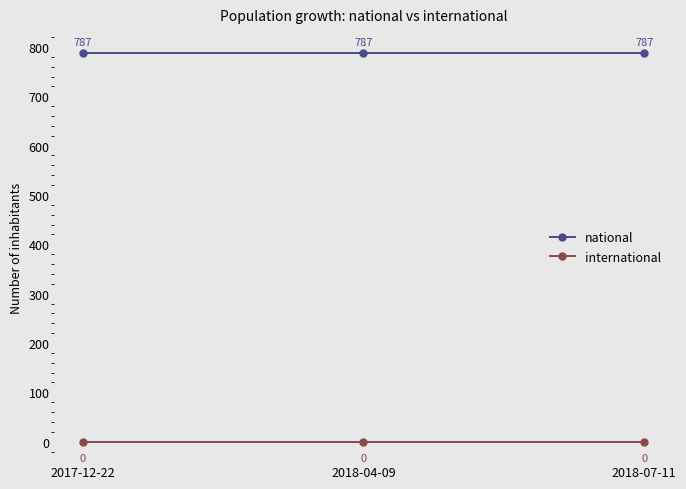

What is the label of the 2nd point from the left?

2018-04-09